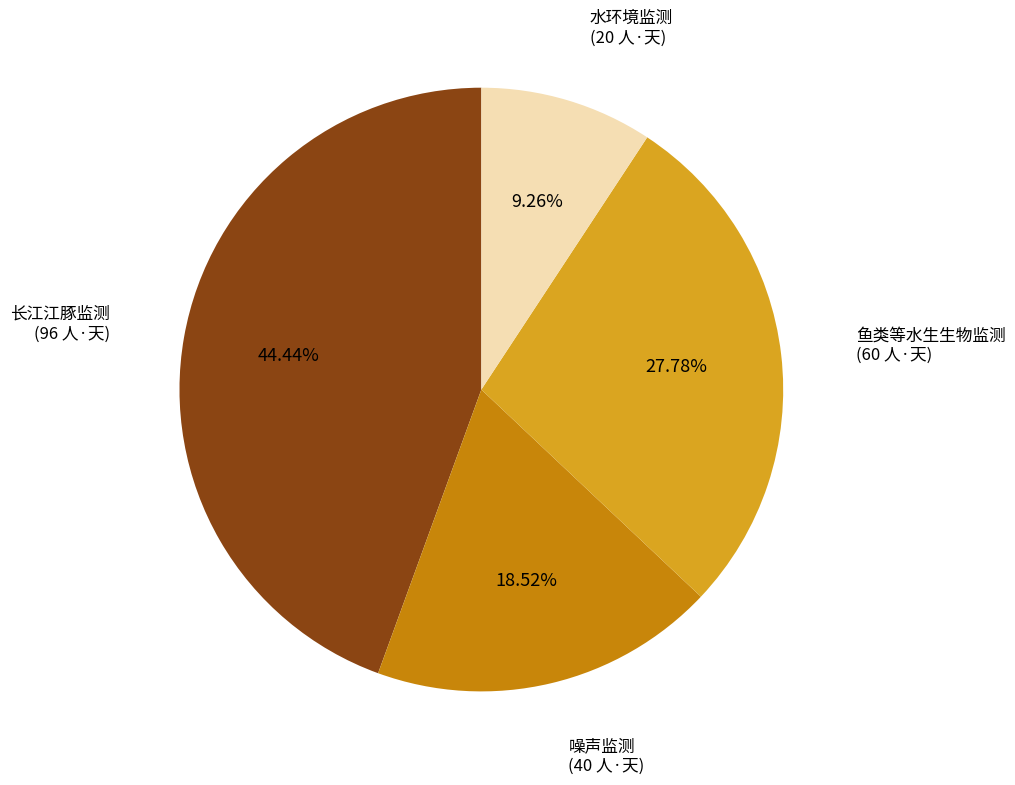

To the nearest percent, what is the difference between the 鱼类等水生生物监测 and 长江江豚监测 slice percentages?

17%